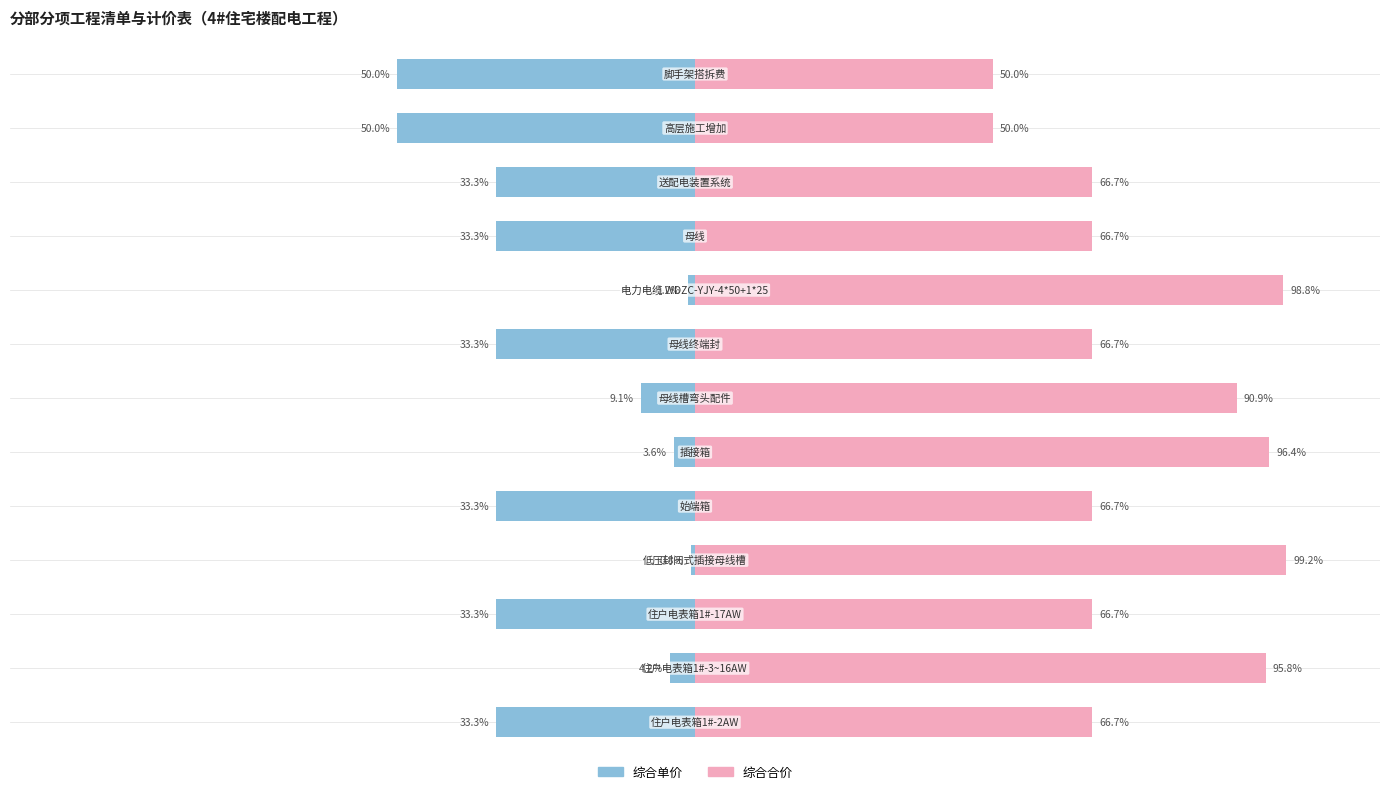

Which series has the largest total across all categories?

综合合价